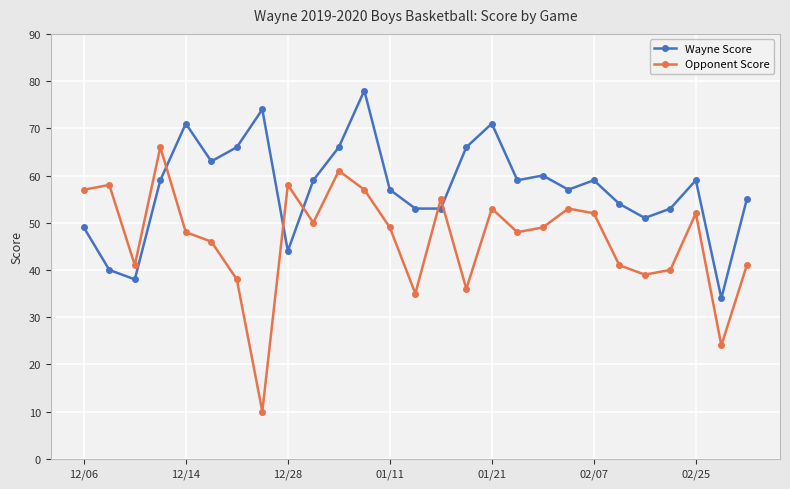

Which series has the largest range (max minus min)?

Opponent Score